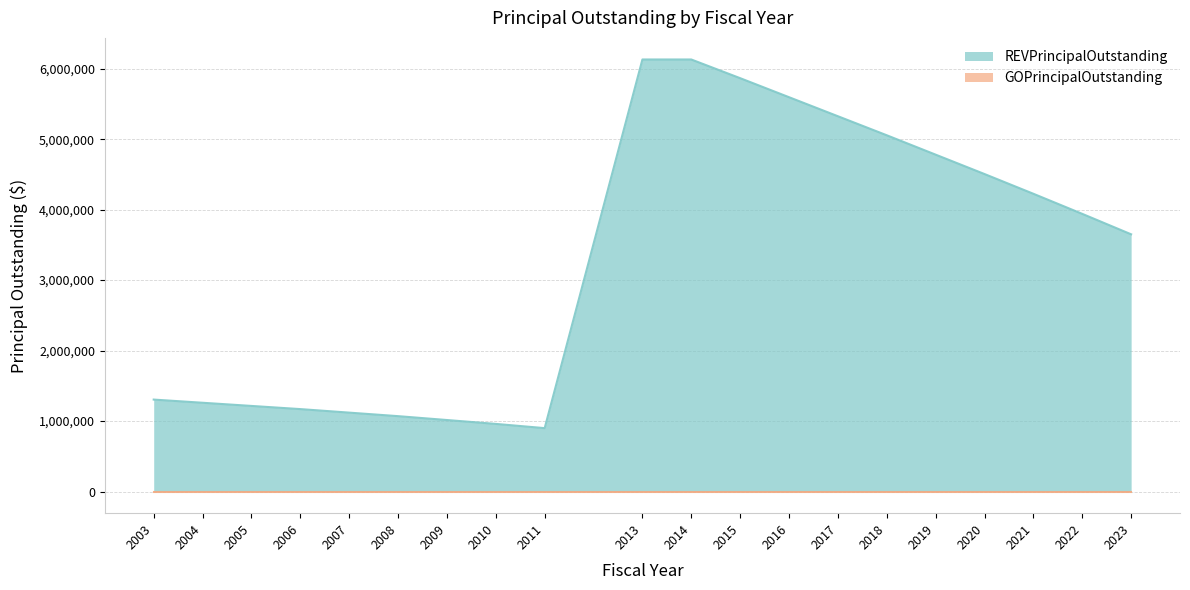

Where does the data first go above 3940000?

2013